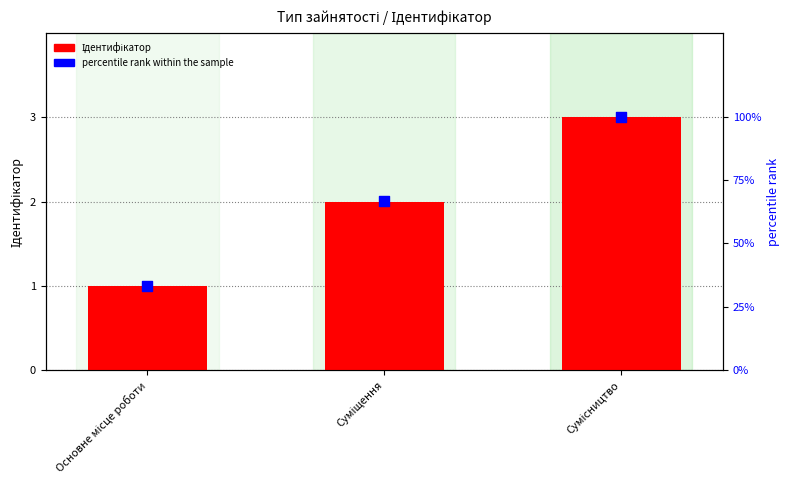

Which series contains the lowest Y value?

Ідентифікатор